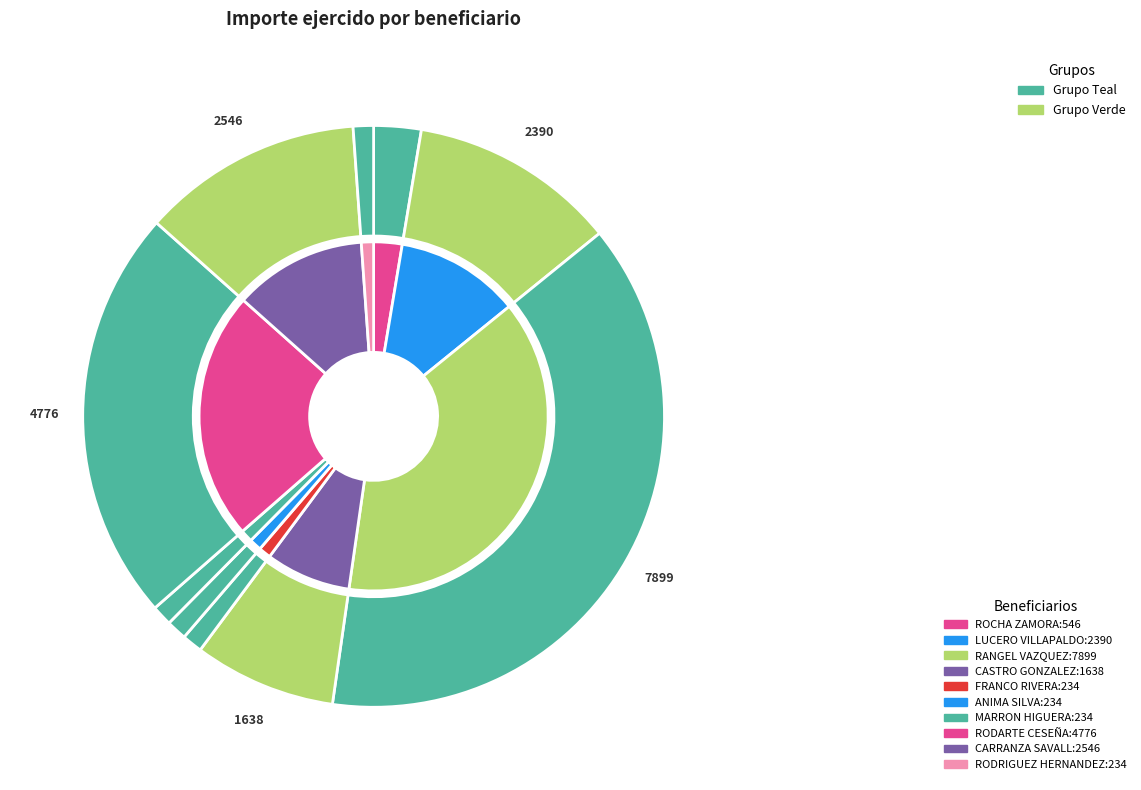

To the nearest percent, what is the combined percentage of DIEGO CARRANZA SAVALL and MARIA MAGDALENA RODRIGUEZ HERNANDEZ?

13%